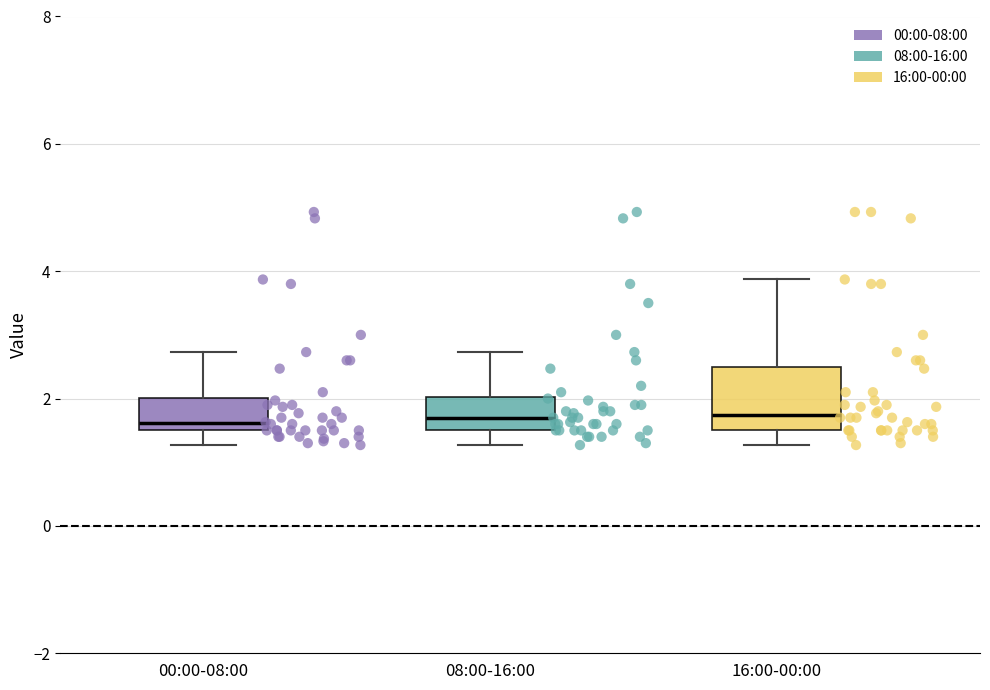

Reading left to right, transcribe this box plot: for each box, give where its median line is, the range the box spans, and where its two whiskers end, as read against the y-axis. The values are not printed on the chart, so give them approximately, as read against the axis.

00:00-08:00: median 1.6 (just above the box's lower edge), box 1.6 to 2.0, whiskers 1.2 to 2.8
08:00-16:00: median 1.8, box 1.6 to 2.0, whiskers 1.2 to 2.8
16:00-00:00: median 1.8, box 1.6 to 2.6, whiskers 1.2 to 3.8